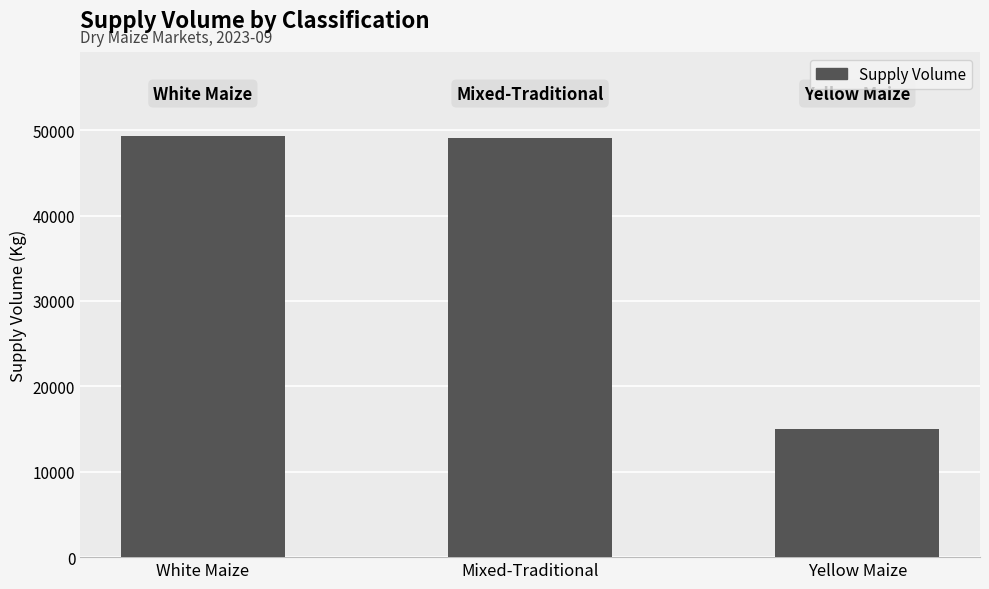

What is the difference between the maximum and minimum values?

34290